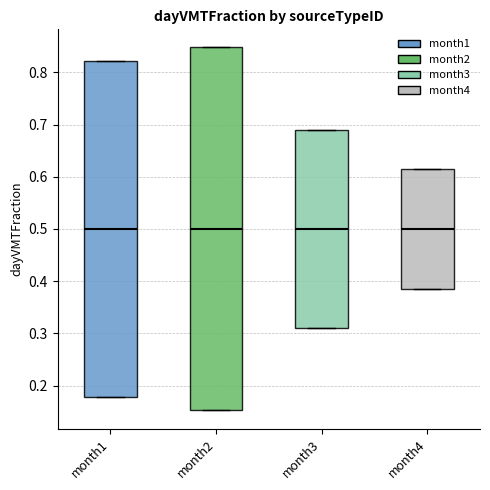

Where is the lower edge of the box for month3 on the y-axis? The values are not printed on the chart, so give them approximately, as read against the axis.

0.31